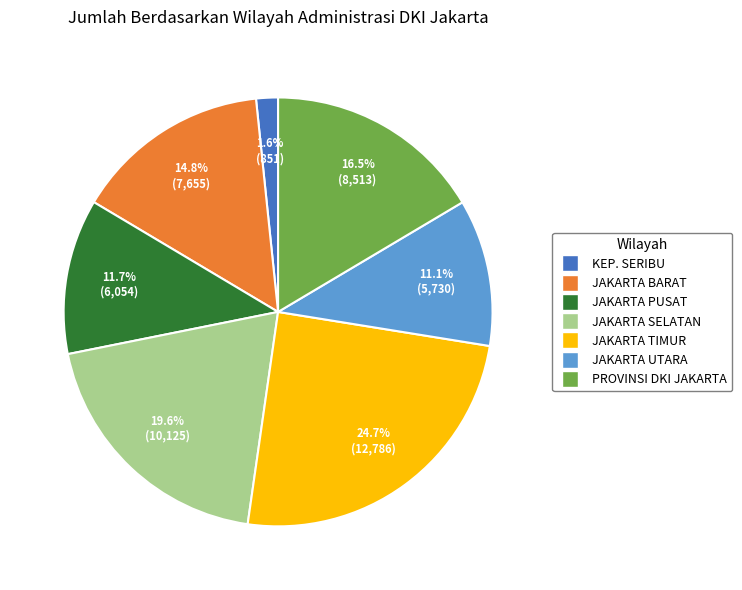

Is there any slice that represents more than half of the pie?

No